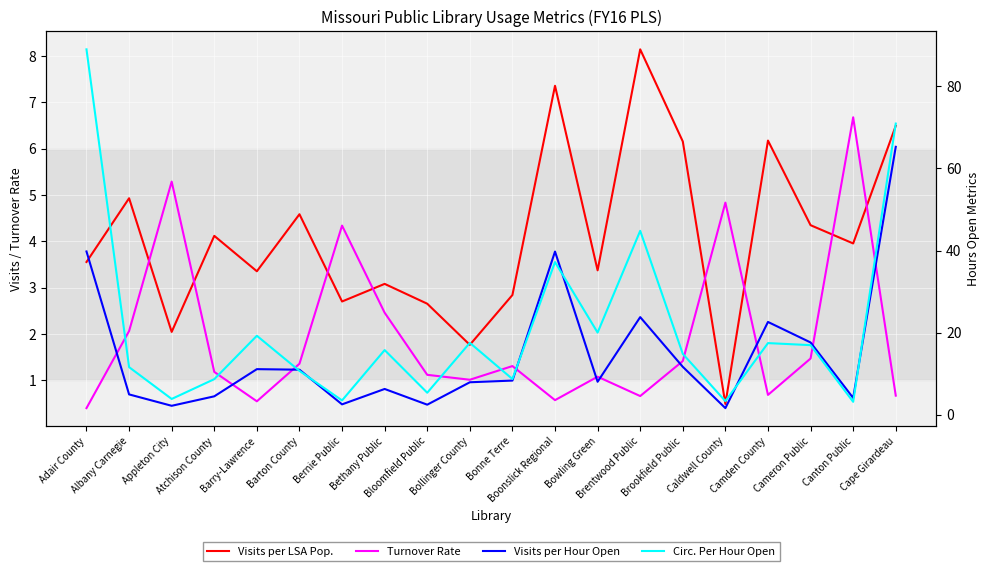

The value of Turnover Rate at Albany Carnegie is 2.1. True or false?

True